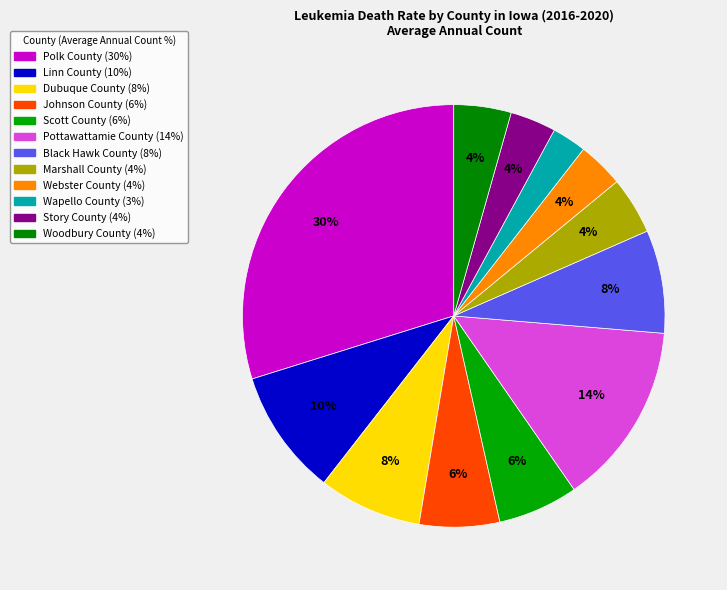

How many segments does this pie chart have?

12